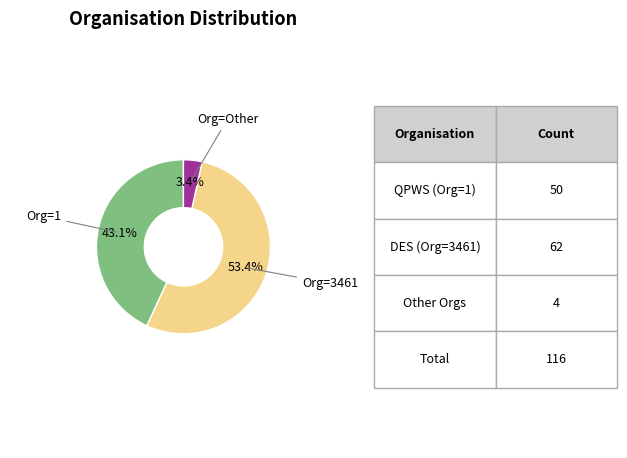

Is there a majority slice in this chart?

Yes